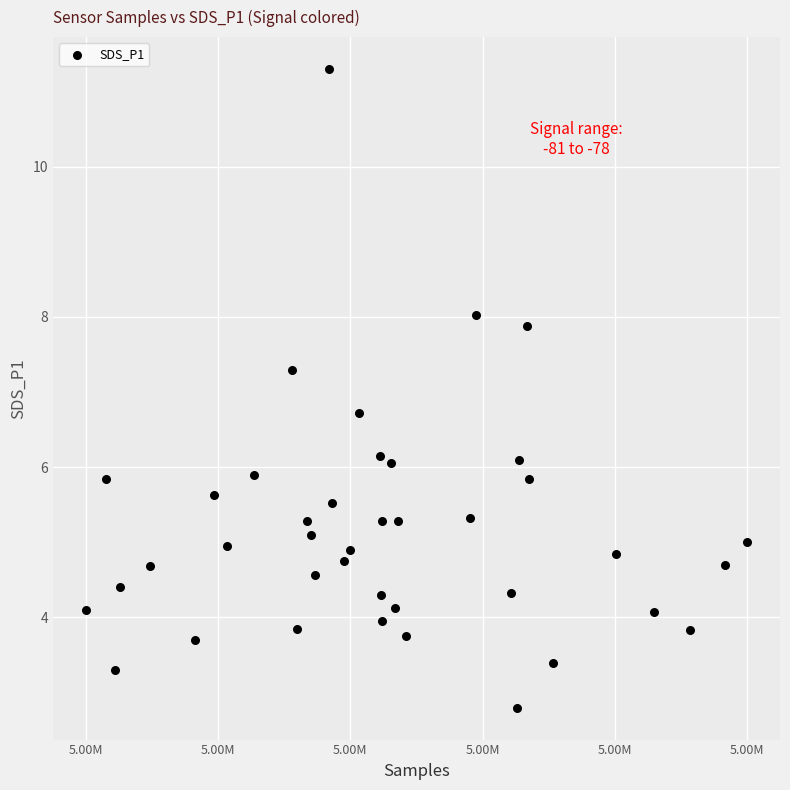

What is the range of Y values (max minus min)?

8.5